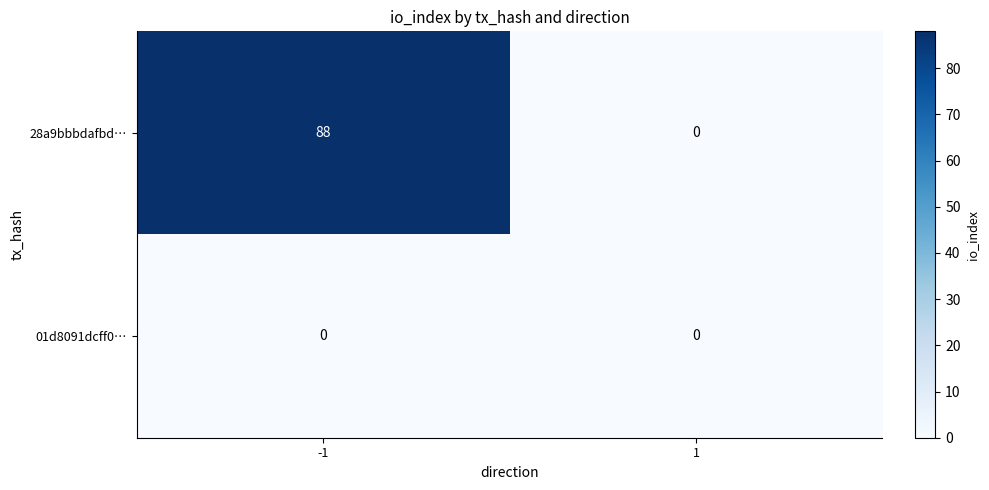

Which series has the largest total across all categories?

28a9bbbdafbd…